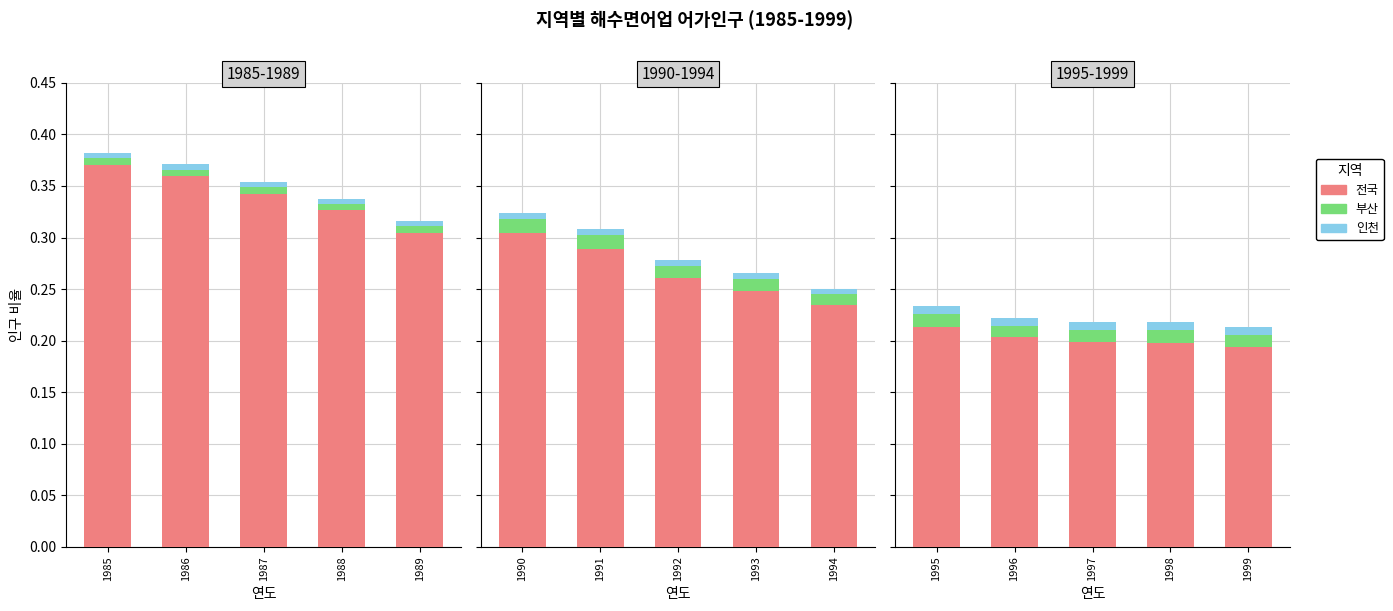

Does the chart contain stacked bars?

No